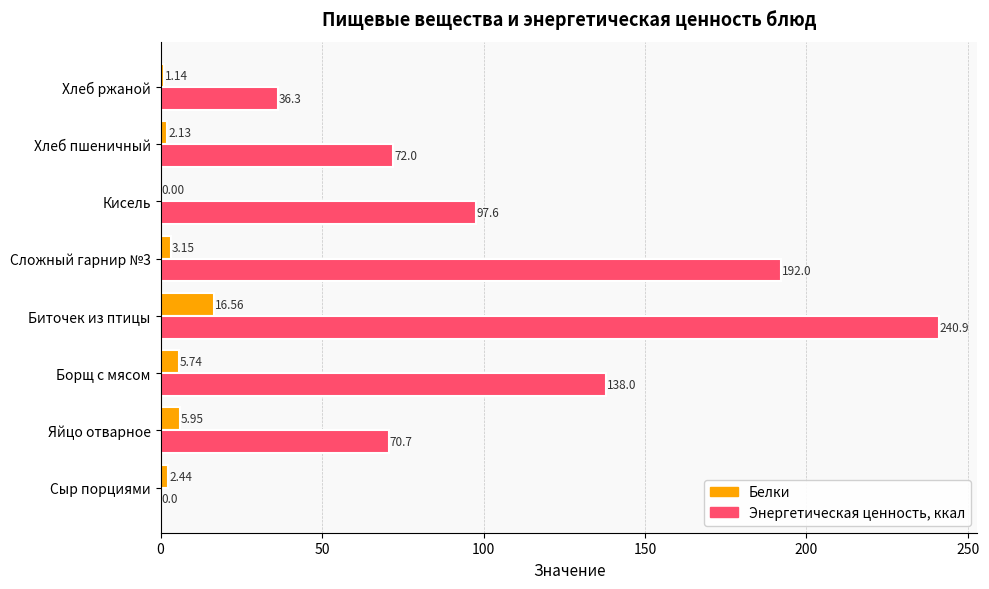

Which series changed the most between Борщ с мясом and Хлеб ржаной?

Энергетическая ценность, ккал